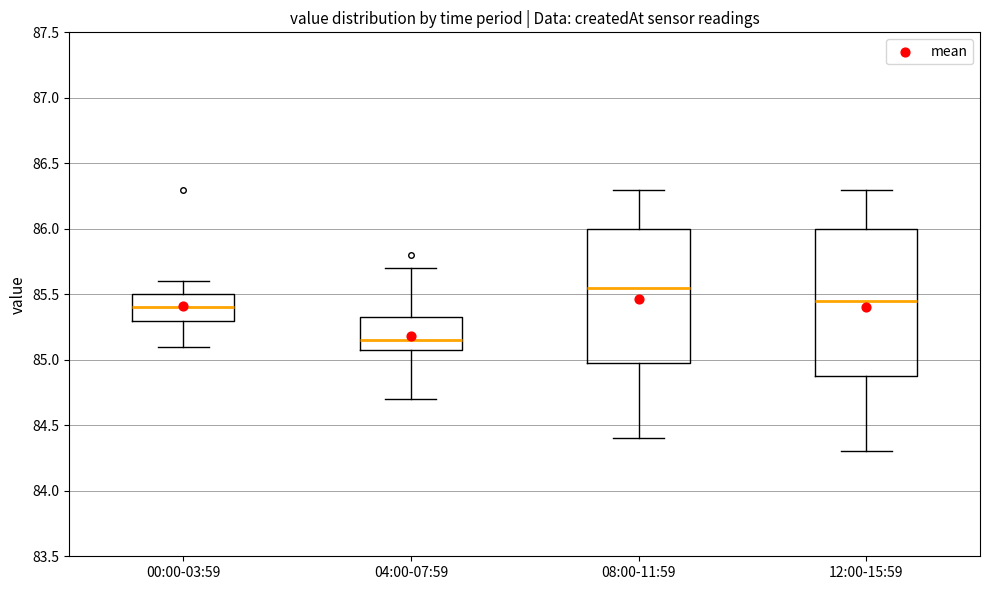

Which box's median line is the lowest?

04:00-07:59